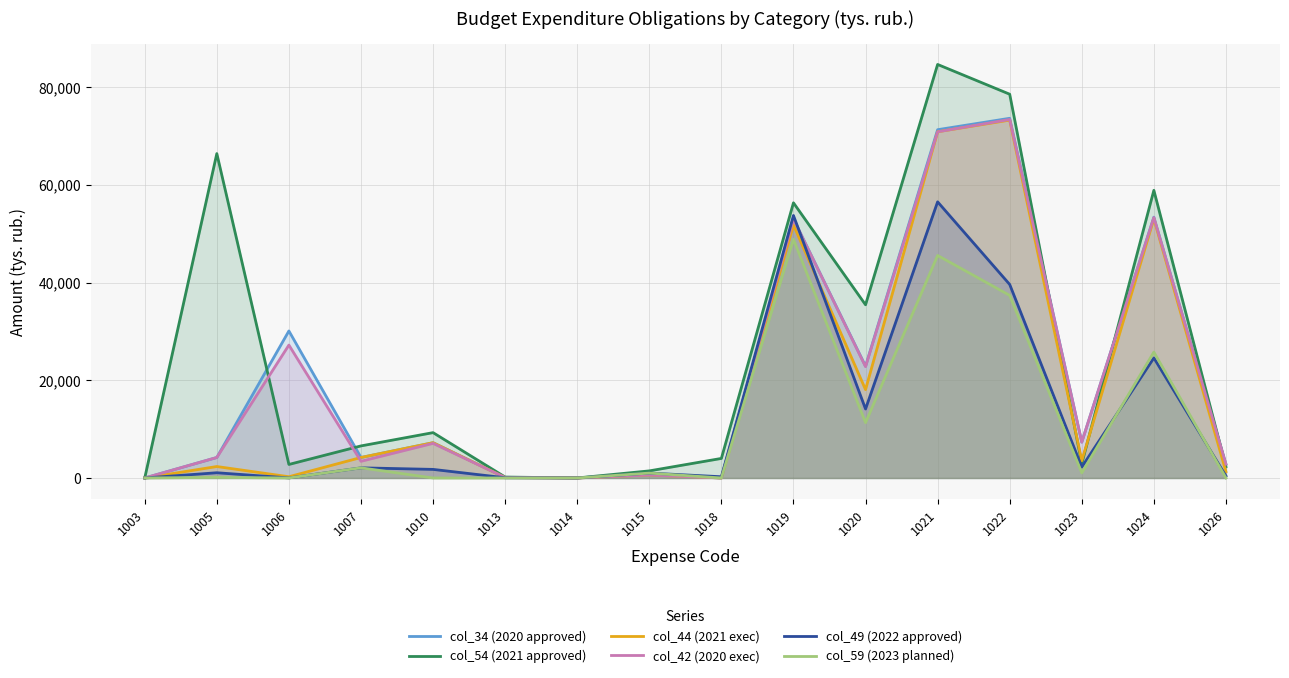

Rank the series by their maximum value, from lowest to highest.

col_59 (2023 planned), col_49 (2022 approved), col_44 (2021 exec), col_42 (2020 exec), col_34 (2020 approved), col_54 (2021 approved)